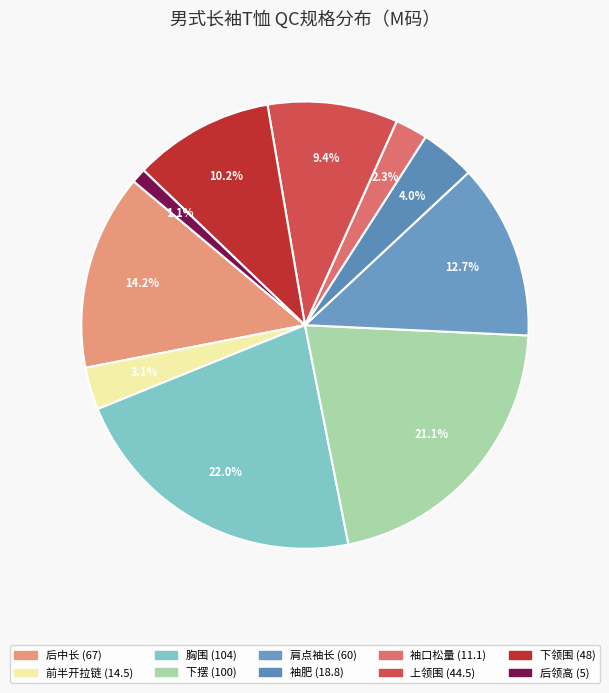

Count the number of slices in the pie.

10